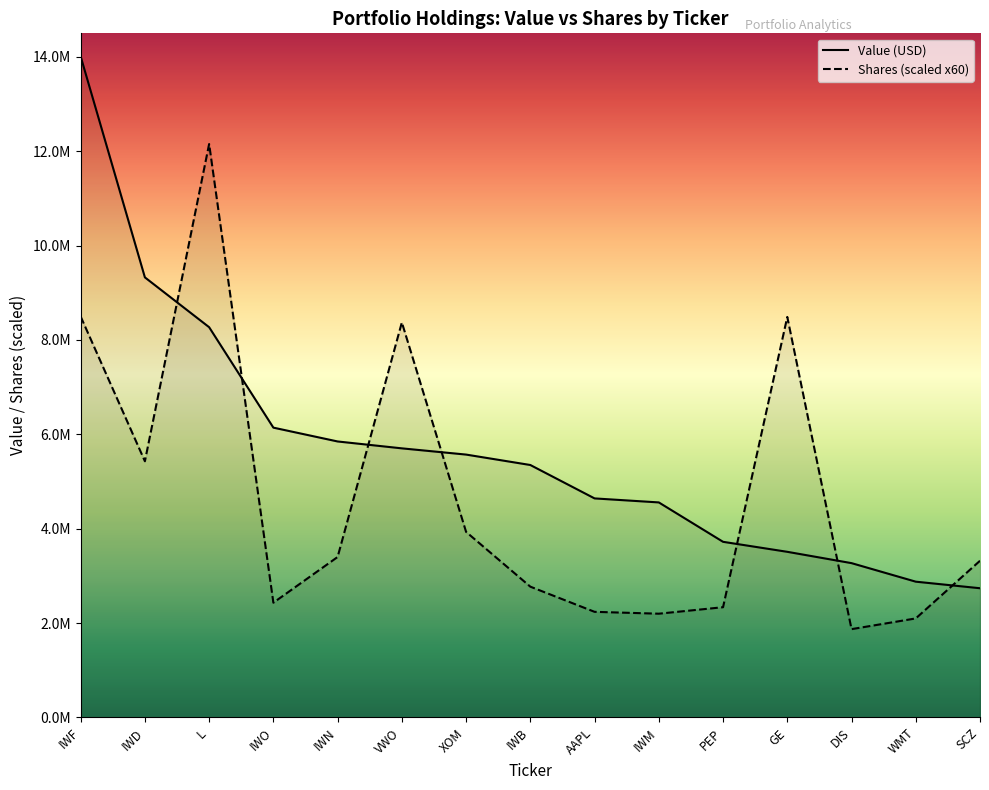

Between IWD and GE, which is larger?

IWD